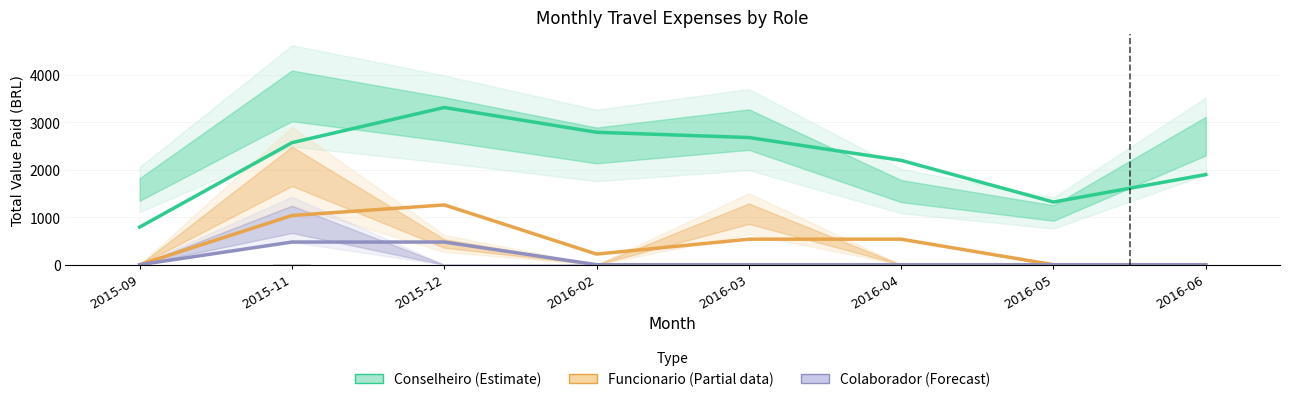

Which series has the largest total across all categories?

Conselheiro (Estimate)